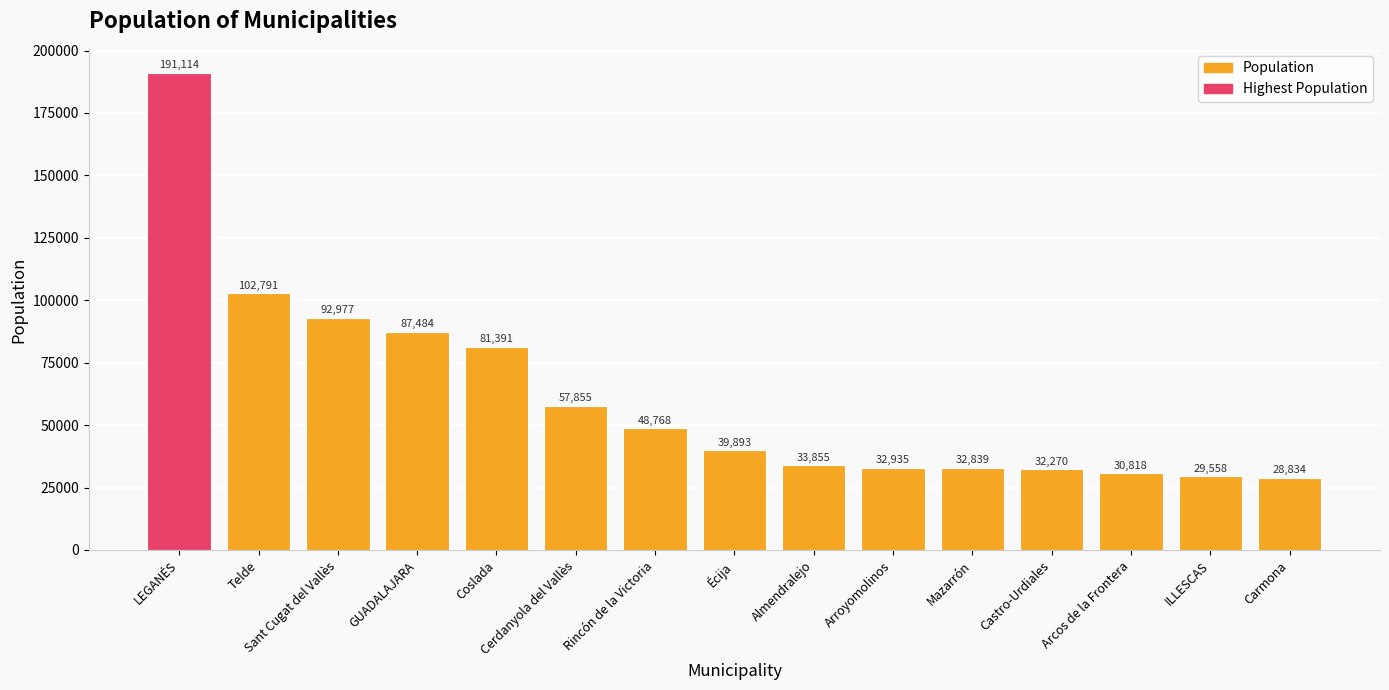

The chart shows a value of 87931 at Cerdanyola del Vallès. True or false?

False